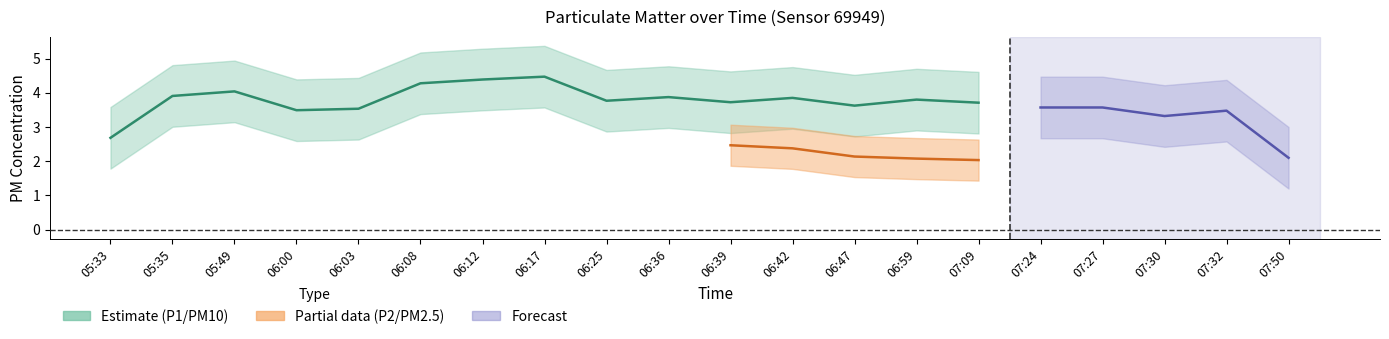

True or false: P1 and P2 cross at least once.

False